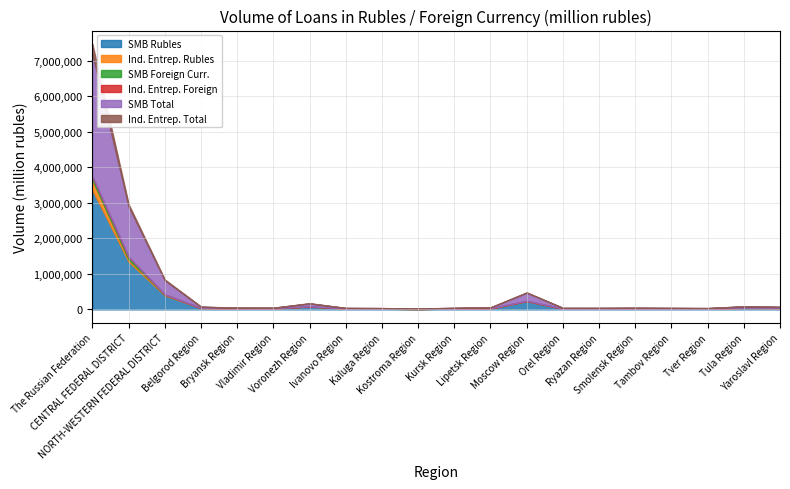

At how many categories does at least one series exceed 1968831?

1